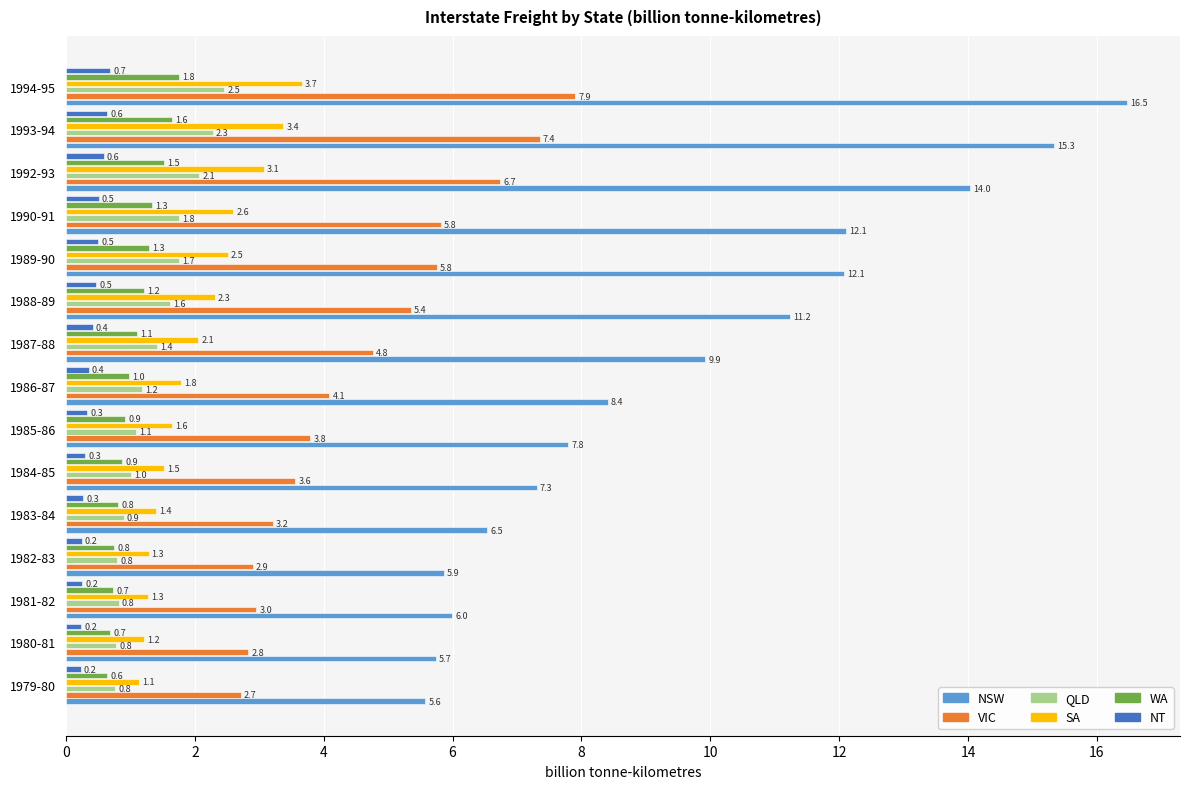

Rank the series by their maximum value, from highest to lowest.

NSW, VIC, SA, QLD, WA, NT